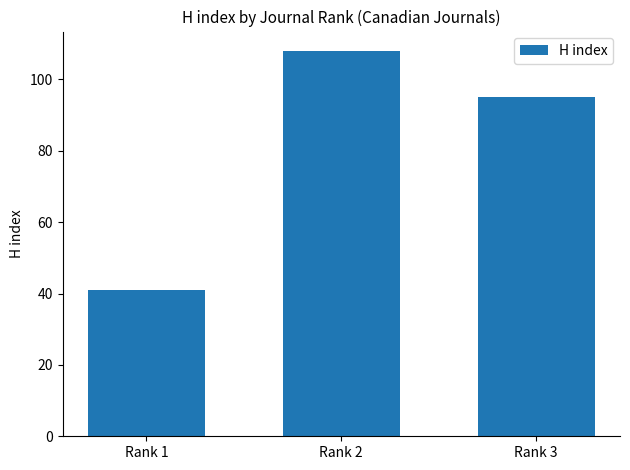

What is the ratio of the value at Rank 2 to the value at Rank 1?

2.6